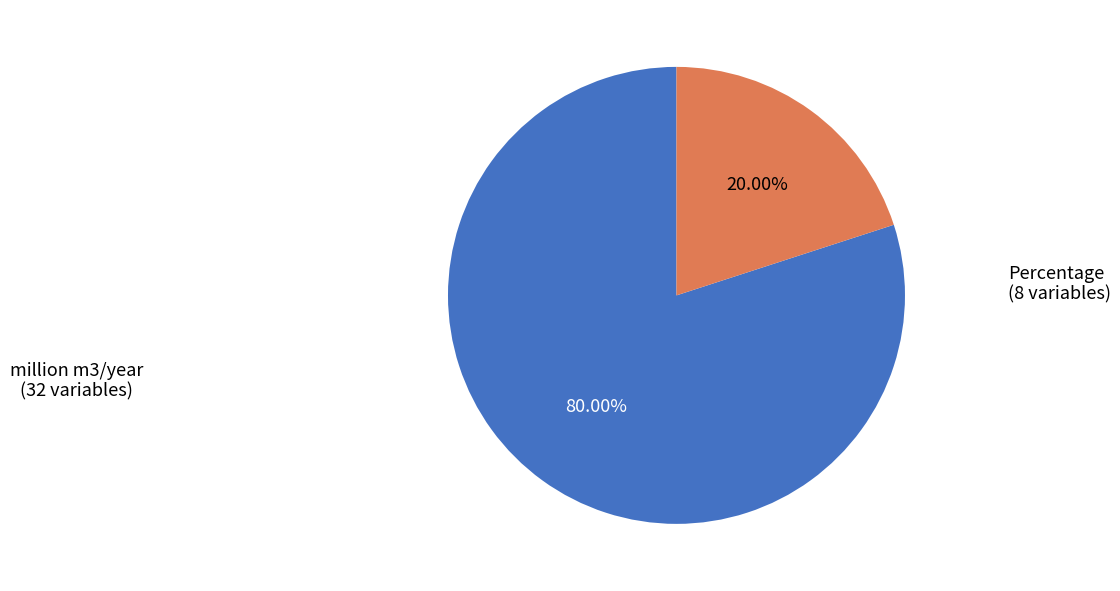

What percentage is the Percentage slice, to the nearest percent?

20%